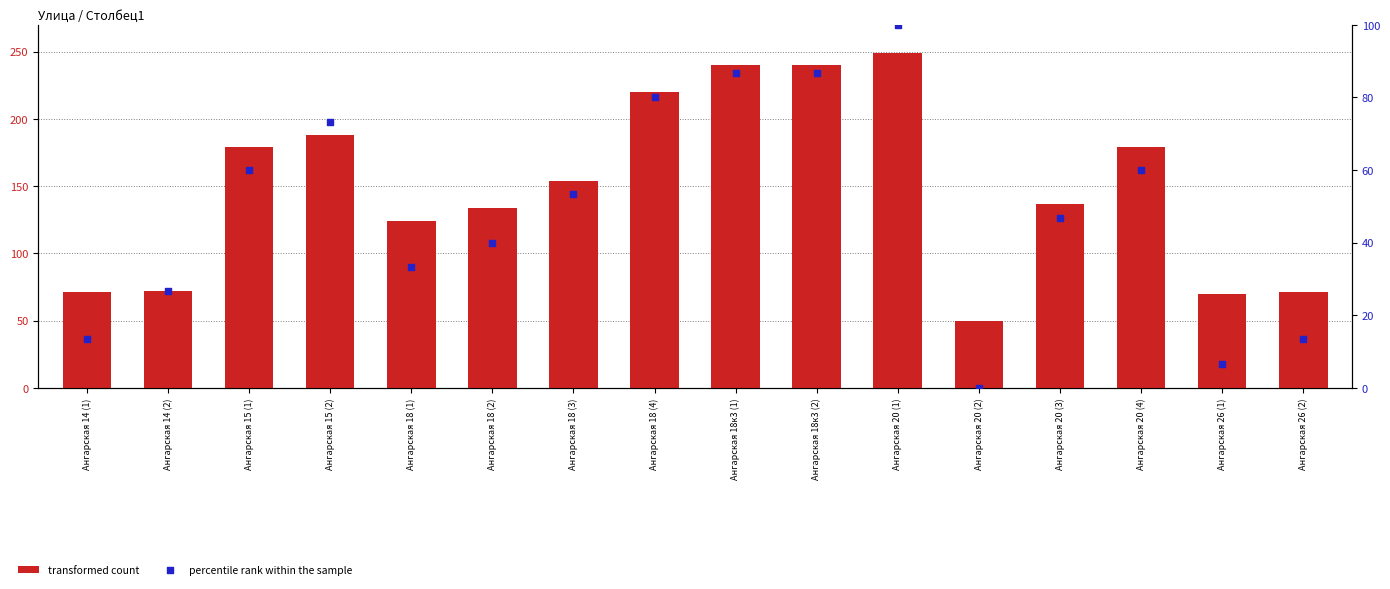

Which series has the largest total across all categories?

transformed count